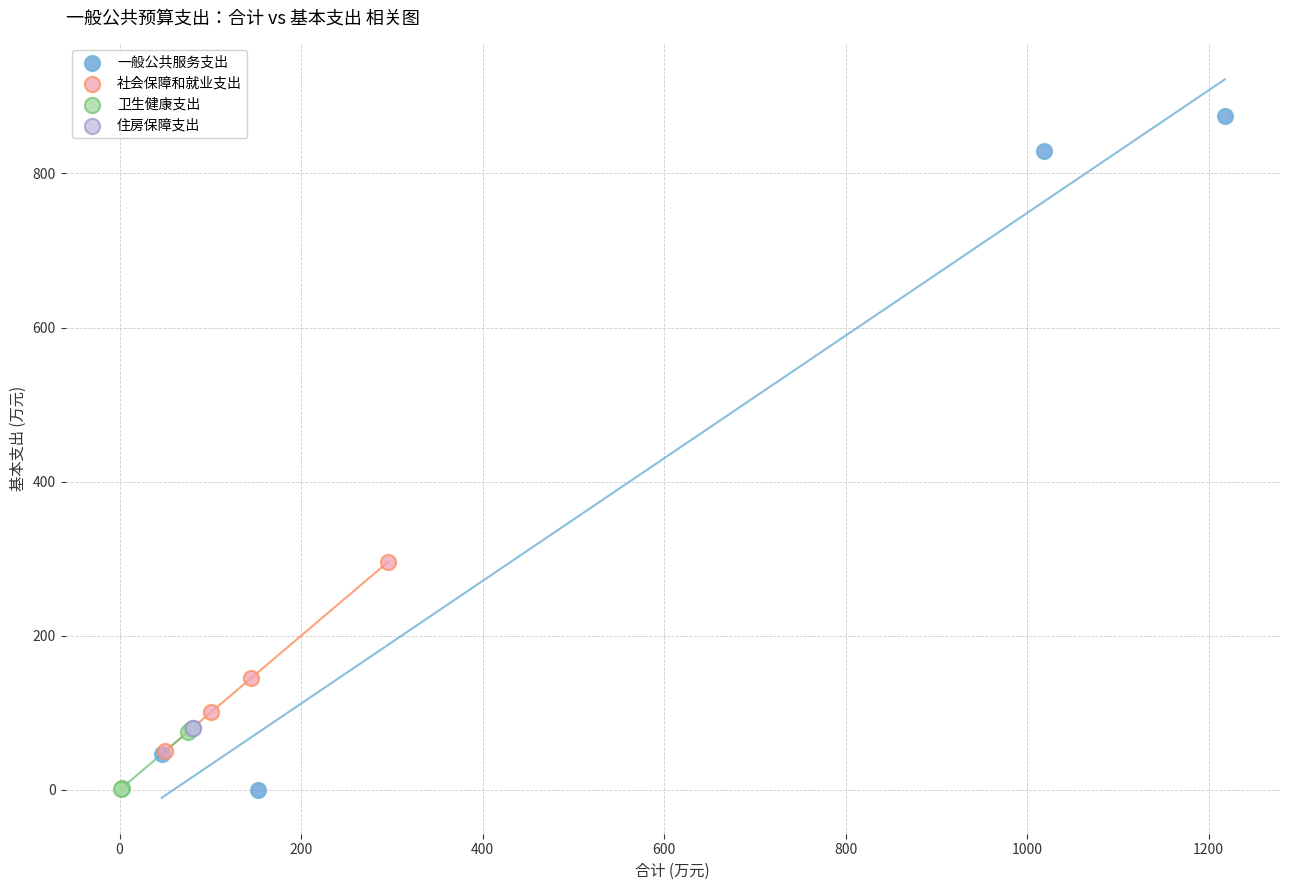

What are all the series names shown in the legend?

一般公共服务支出, 社会保障和就业支出, 卫生健康支出, 住房保障支出